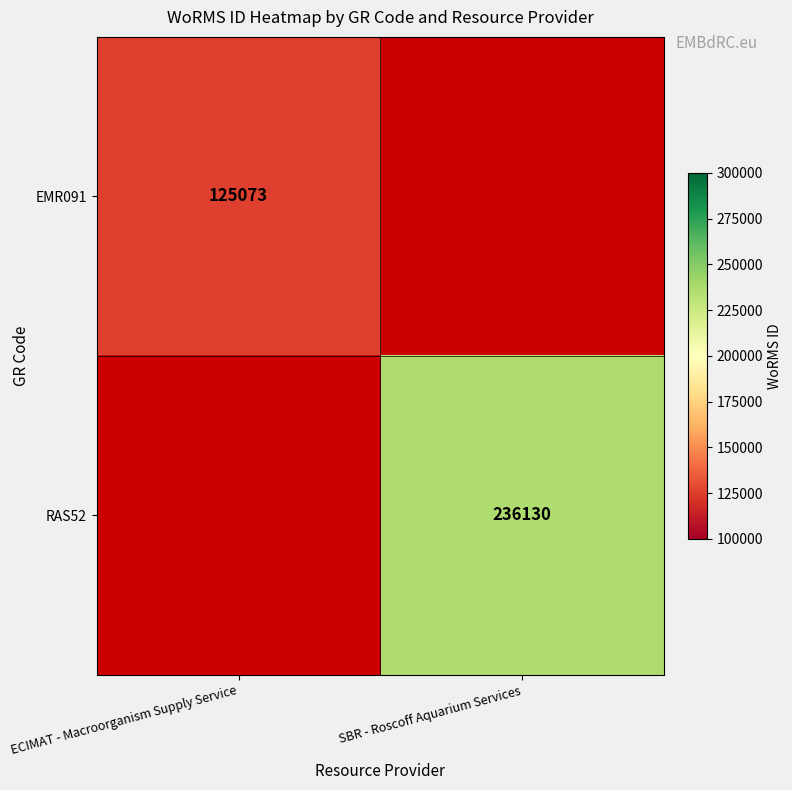

The value of RAS52 at SBR - Roscoff Aquarium Services is 236130. True or false?

True